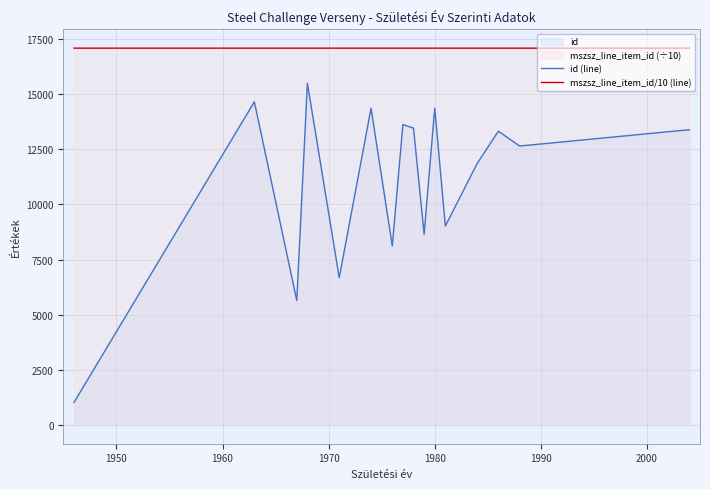

What is the difference between the maximum and minimum values in the id (line) series?

14475.0